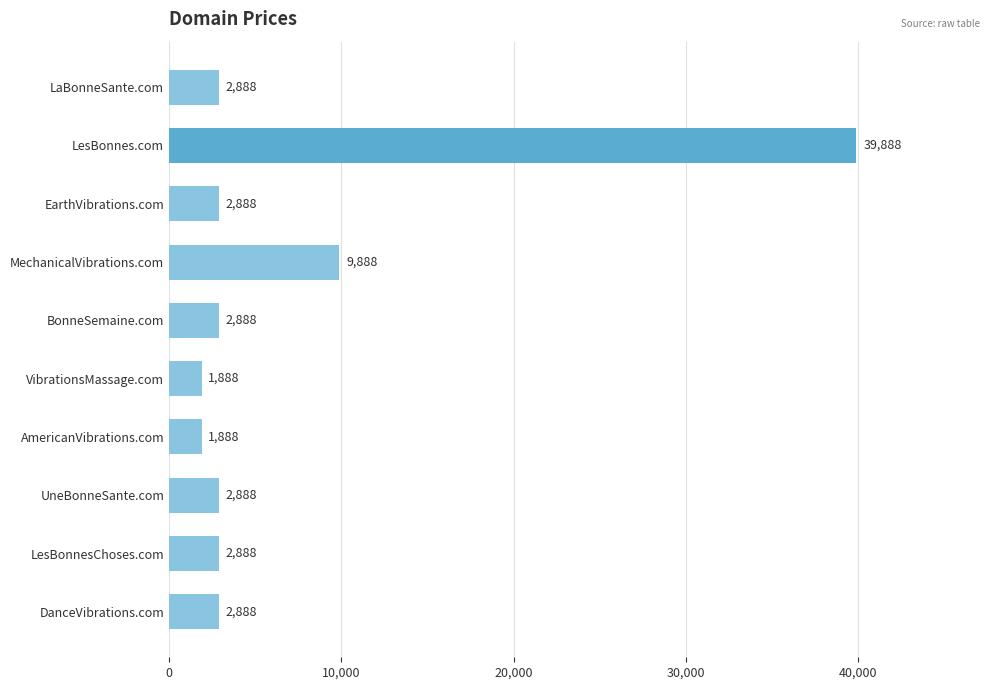

Reading top to bottom, extract all data points from this chart.

LaBonneSante.com=2888	LesBonnes.com=39888	EarthVibrations.com=2888	MechanicalVibrations.com=9888	BonneSemaine.com=2888	VibrationsMassage.com=1888	AmericanVibrations.com=1888	UneBonneSante.com=2888	LesBonnesChoses.com=2888	DanceVibrations.com=2888